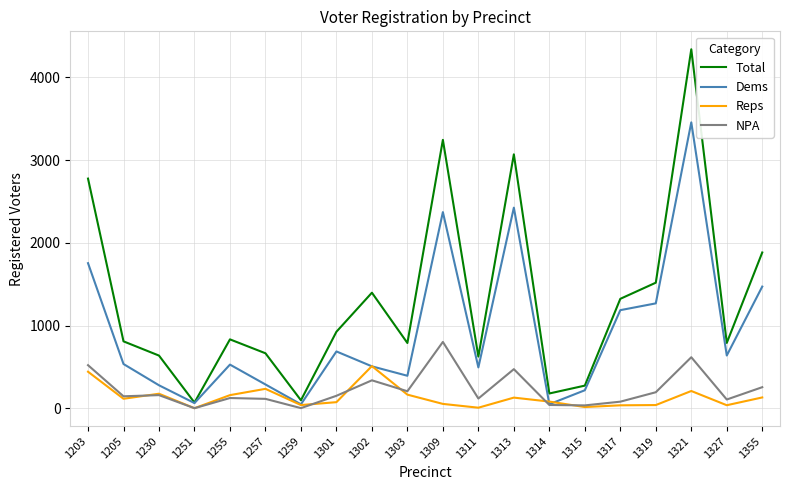

Which category has the highest value in the Reps series?

1302